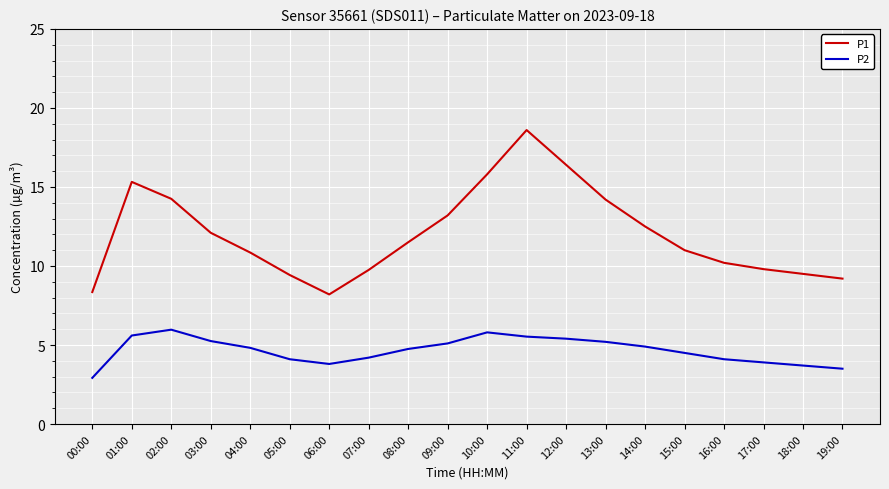

What are all the series names shown in the legend?

P1, P2